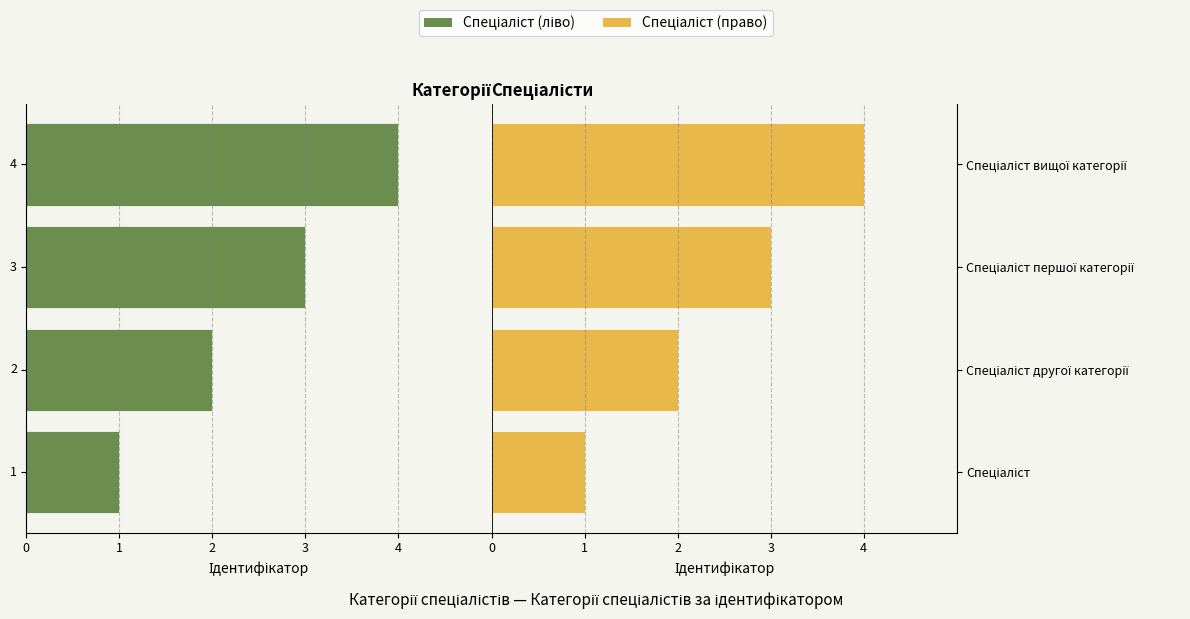

Rank the series by their maximum value, from lowest to highest.

Спеціаліст (ліво), Спеціаліст (право)